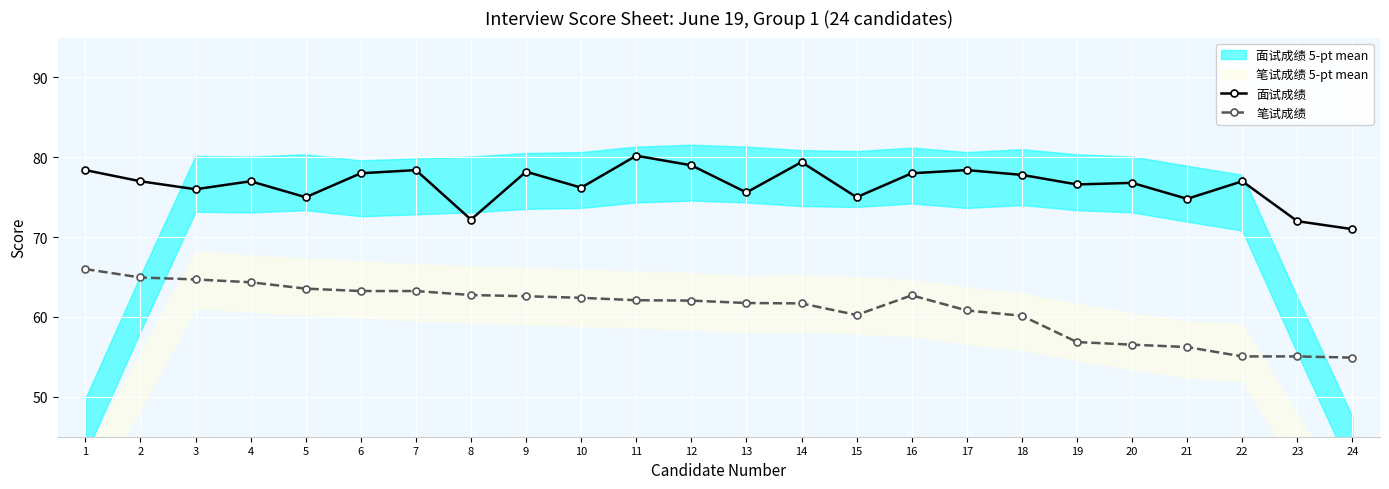

At which label does 面试成绩 reach its minimum?

24